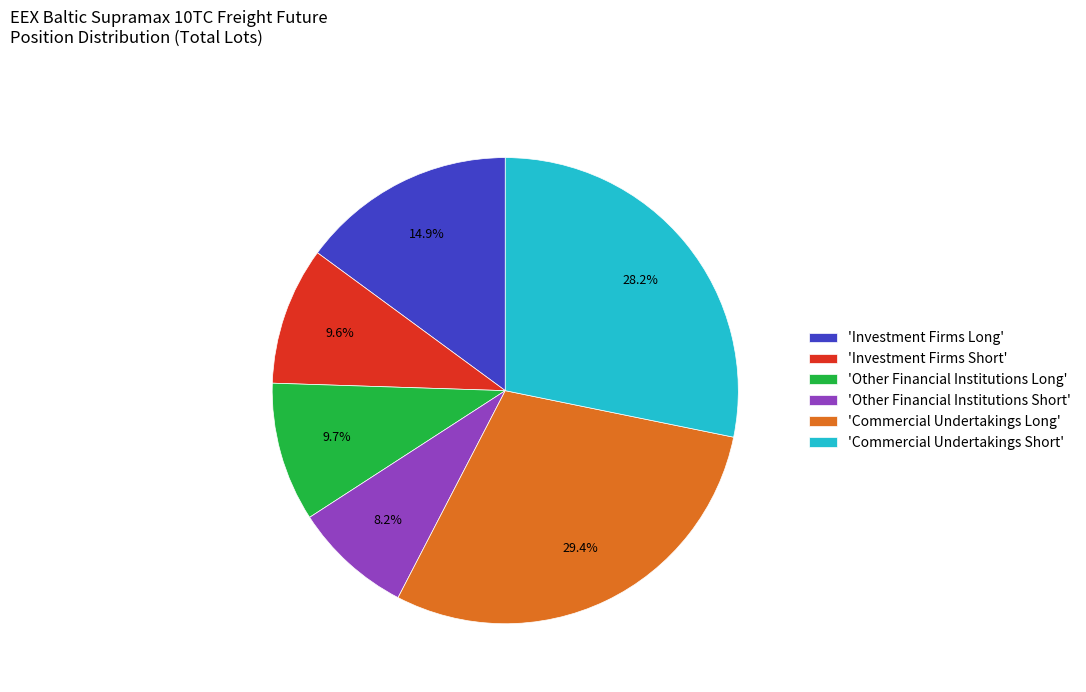

How many segments does this pie chart have?

6